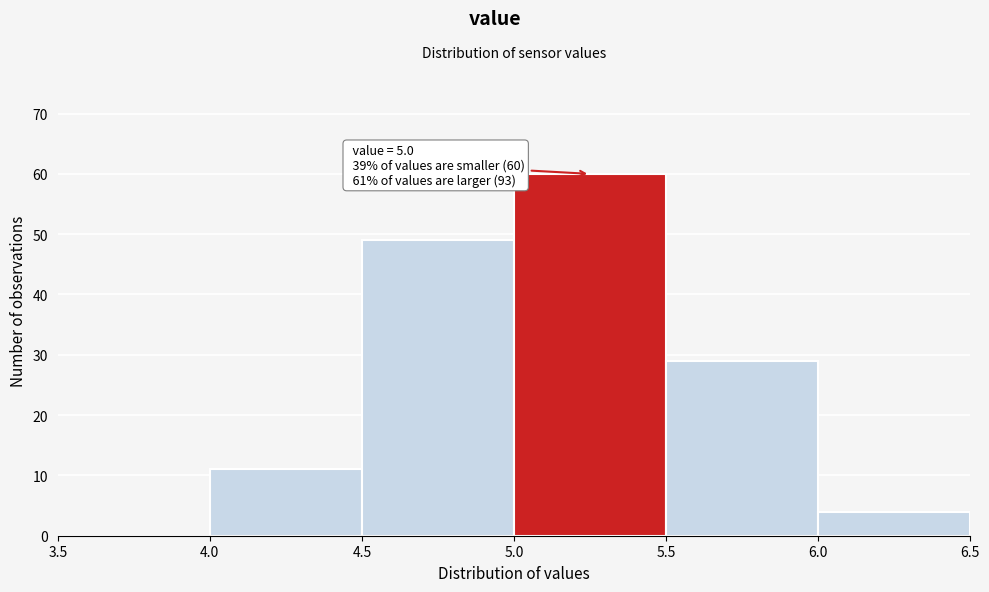

Which range on the x-axis has the tallest bar?

5.0 to 5.5